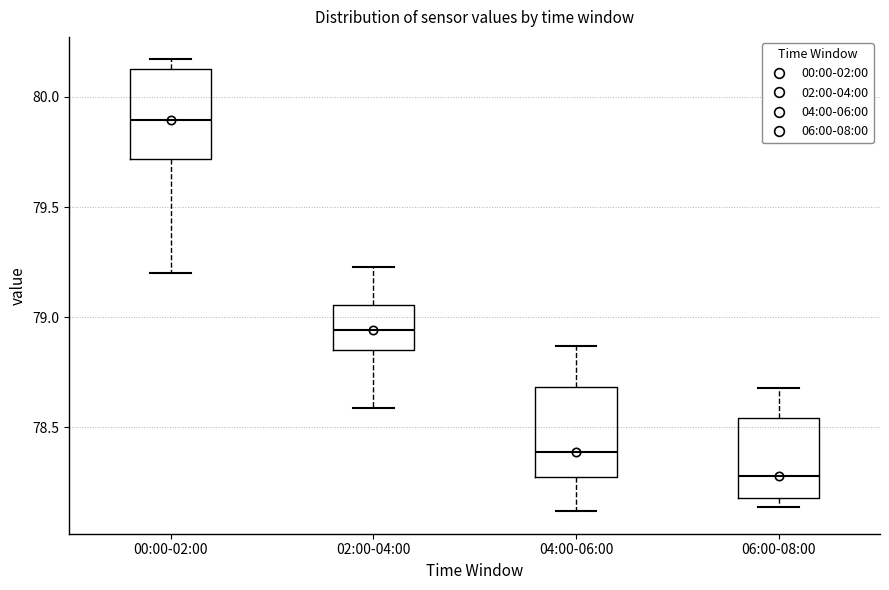

Reading left to right, read every box against the y-axis: the position of its median line, the range the box covers, and the ends of its whiskers. The values are not printed on the chart, so give them approximately, as read against the axis.

00:00-02:00: median 79.90, box 79.70 to 80.15, whiskers 79.20 to 80.15 (just above the box's upper edge)
02:00-04:00: median 78.95, box 78.85 to 79.05, whiskers 78.60 to 79.25
04:00-06:00: median 78.40, box 78.30 to 78.70, whiskers 78.10 to 78.85
06:00-08:00: median 78.30, box 78.20 to 78.55, whiskers 78.15 to 78.70